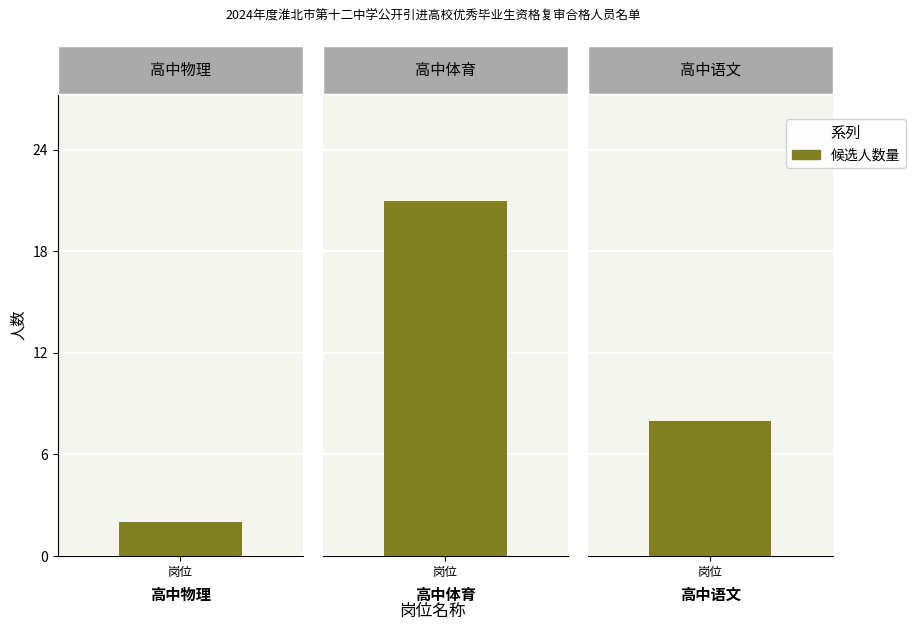

What is the average value?

10